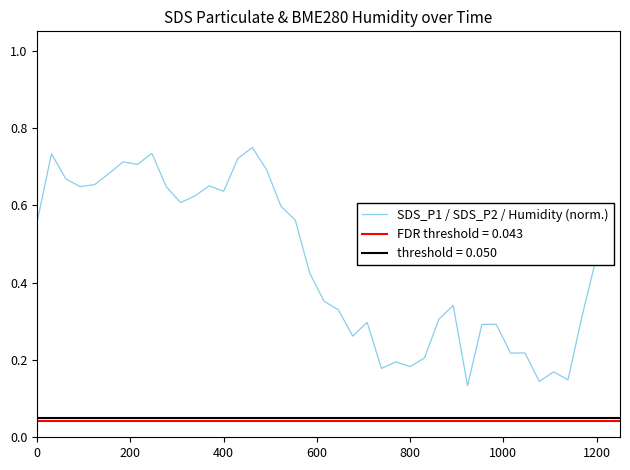

What is the sum of all values?

18.1